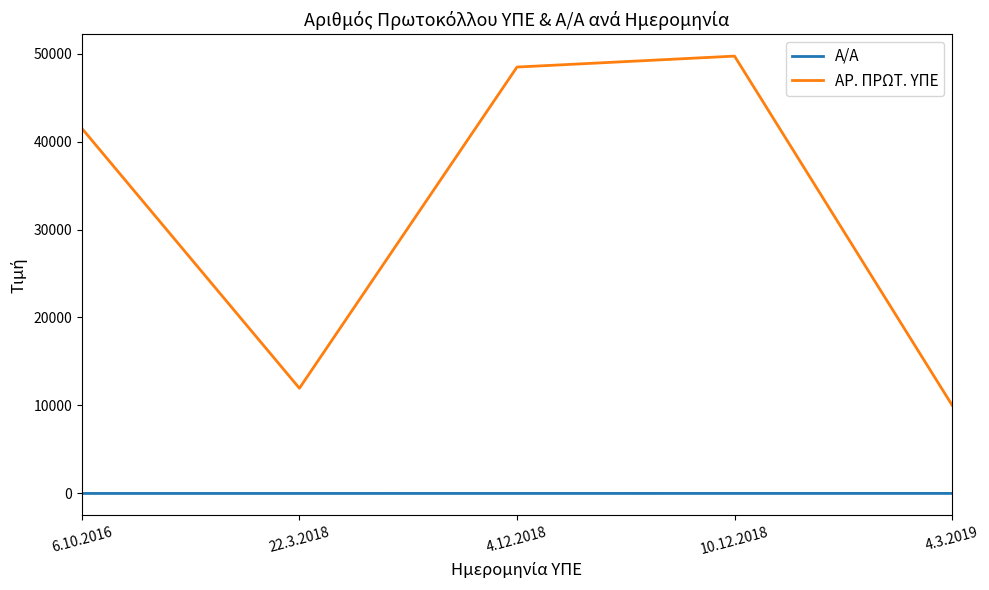

The Α/Α series shows 4 at 10.12.2018. True or false?

True